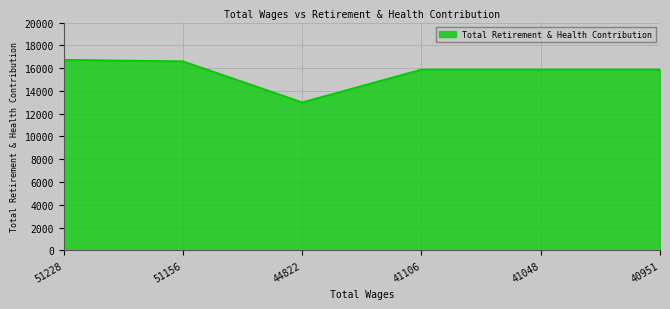

At which label does the data first exceed 15879?

51228